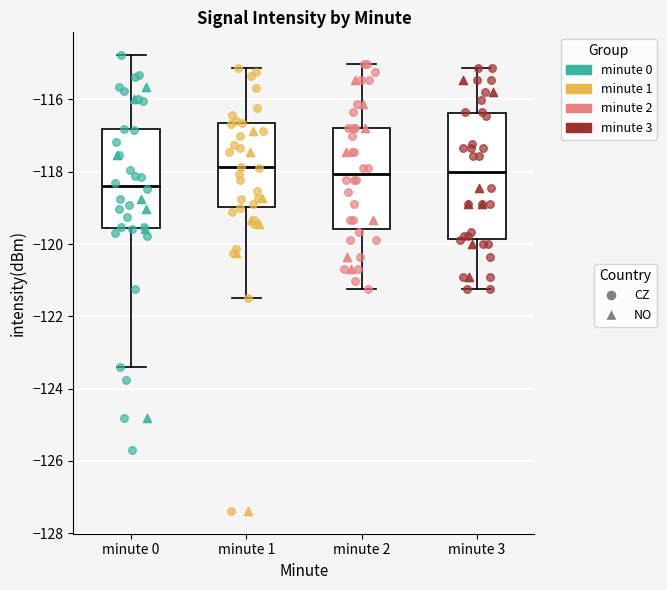

Which box is the tallest, from its lower edge to its upper edge?

minute 3